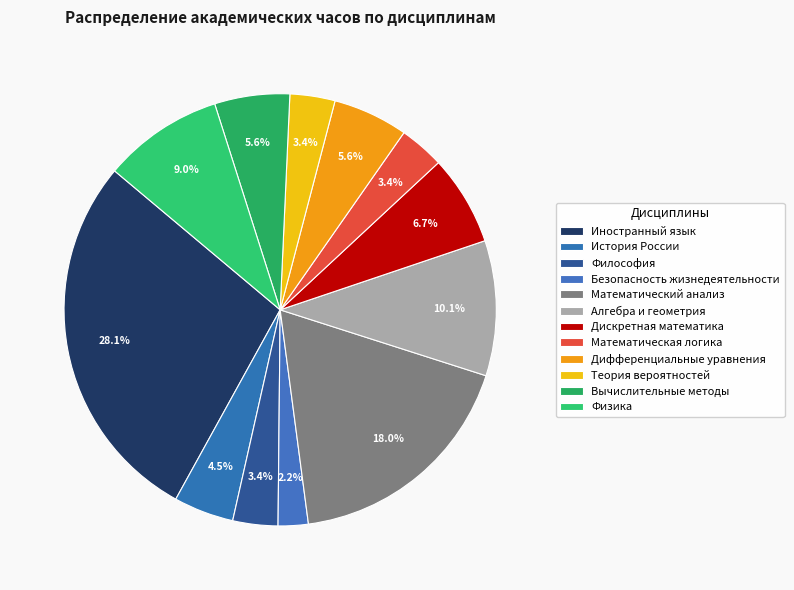

What percentage is the Физика slice, to the nearest percent?

9%